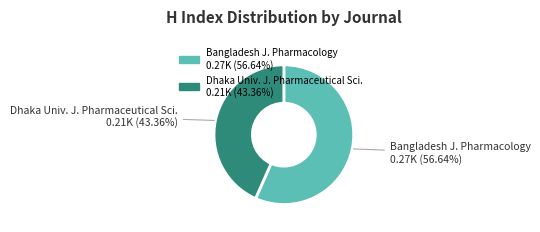

Is there a majority slice in this chart?

Yes